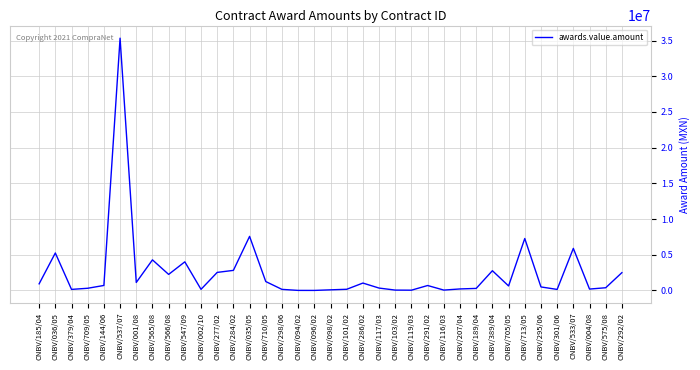

Which label corresponds to the largest value in the chart?

CNBV/537/07